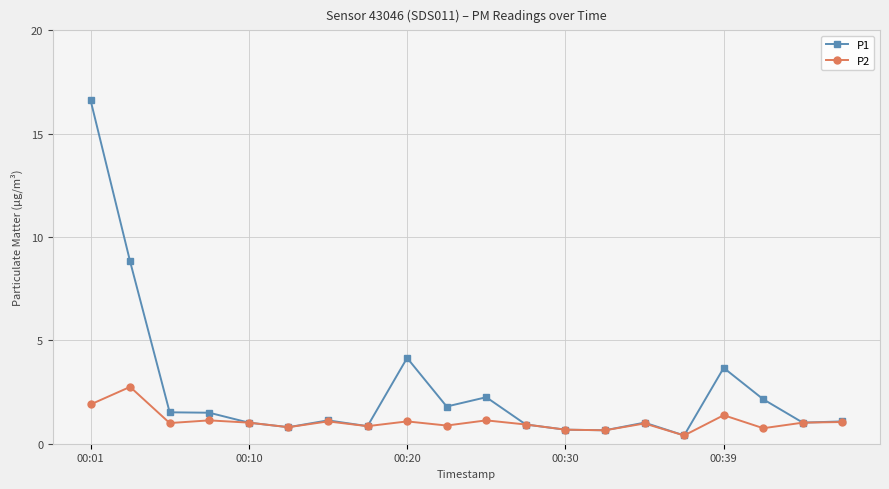

Which series has the widest spread of values?

P1